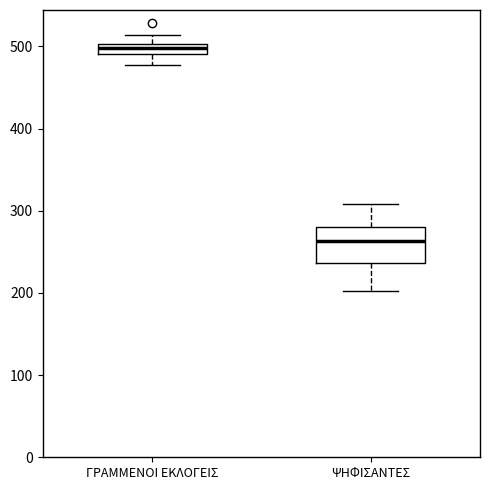

Which box is the tallest, from its lower edge to its upper edge?

ΨΗΦΙΣΑΝΤΕΣ